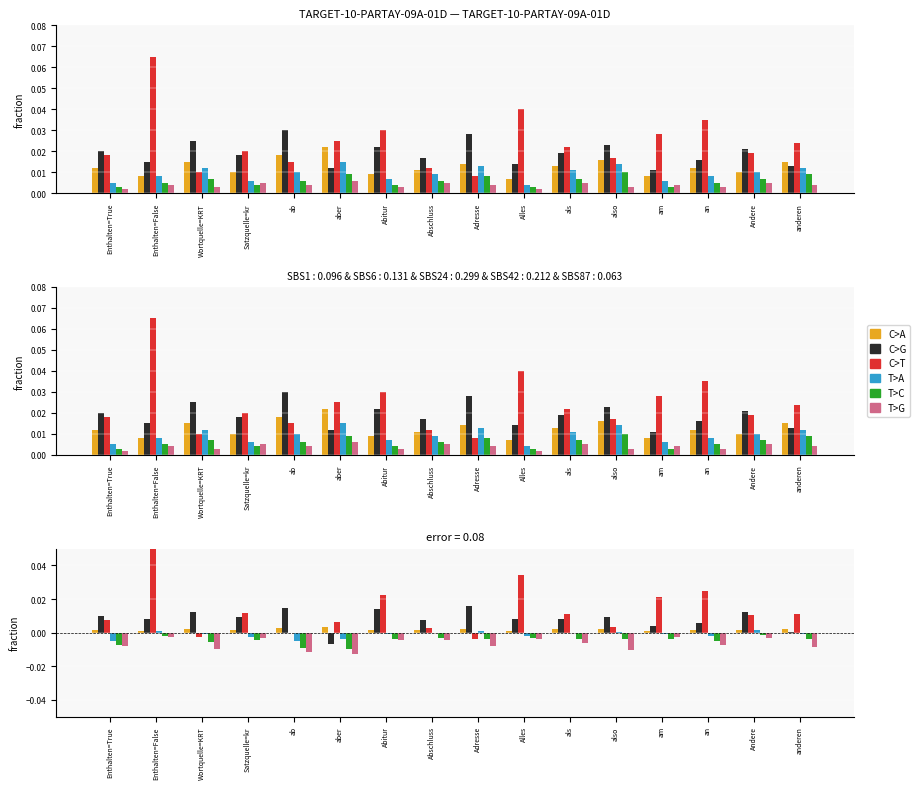

Which series has the largest total across all categories?

C>T